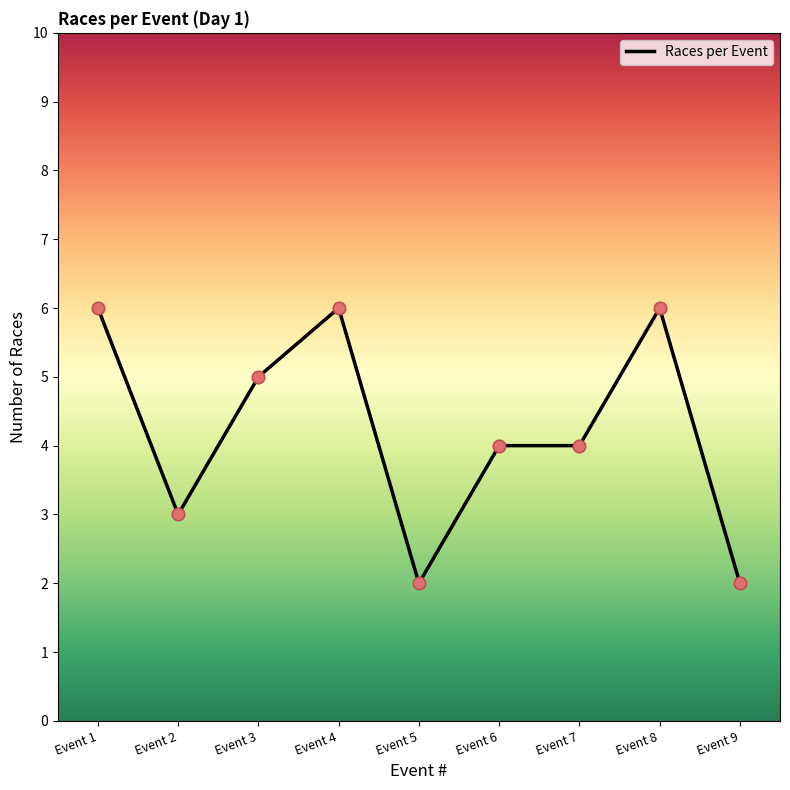

What is the change in value from Event 2 to Event 4?

+3